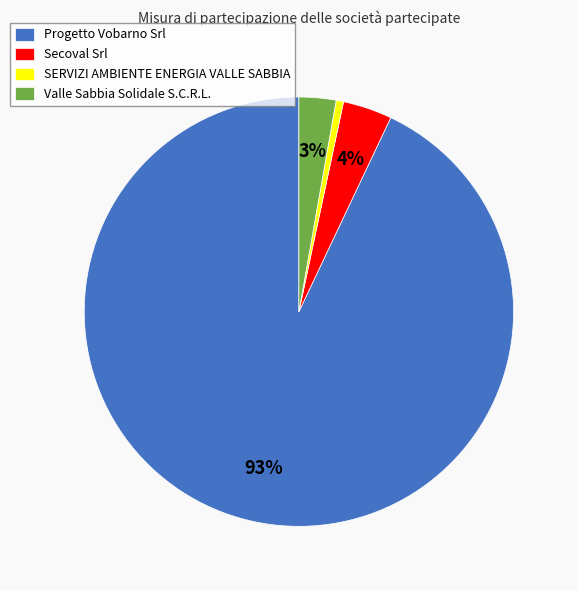

Which has a higher value, Progetto Vobarno Srl or Valle Sabbia Solidale S.C.R.L.?

Progetto Vobarno Srl